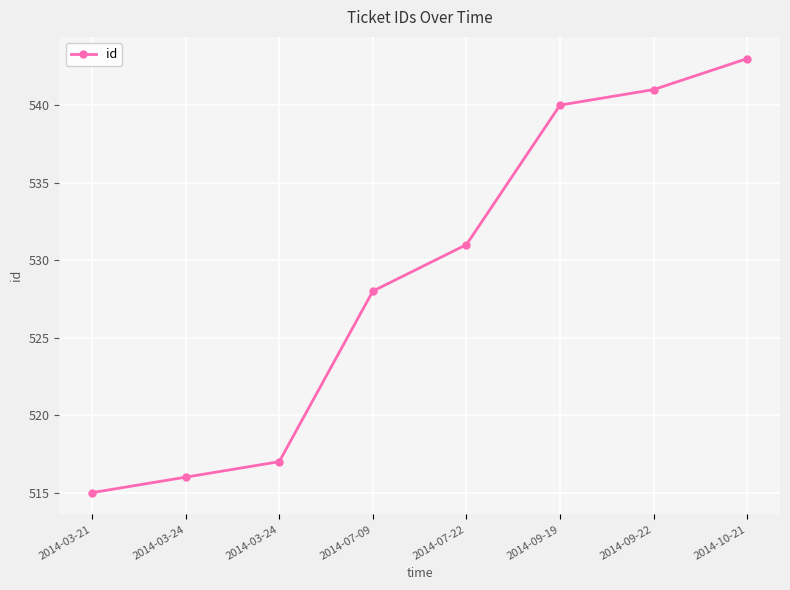

Which has a higher value, 2014-09-22 or 2014-07-22?

2014-09-22